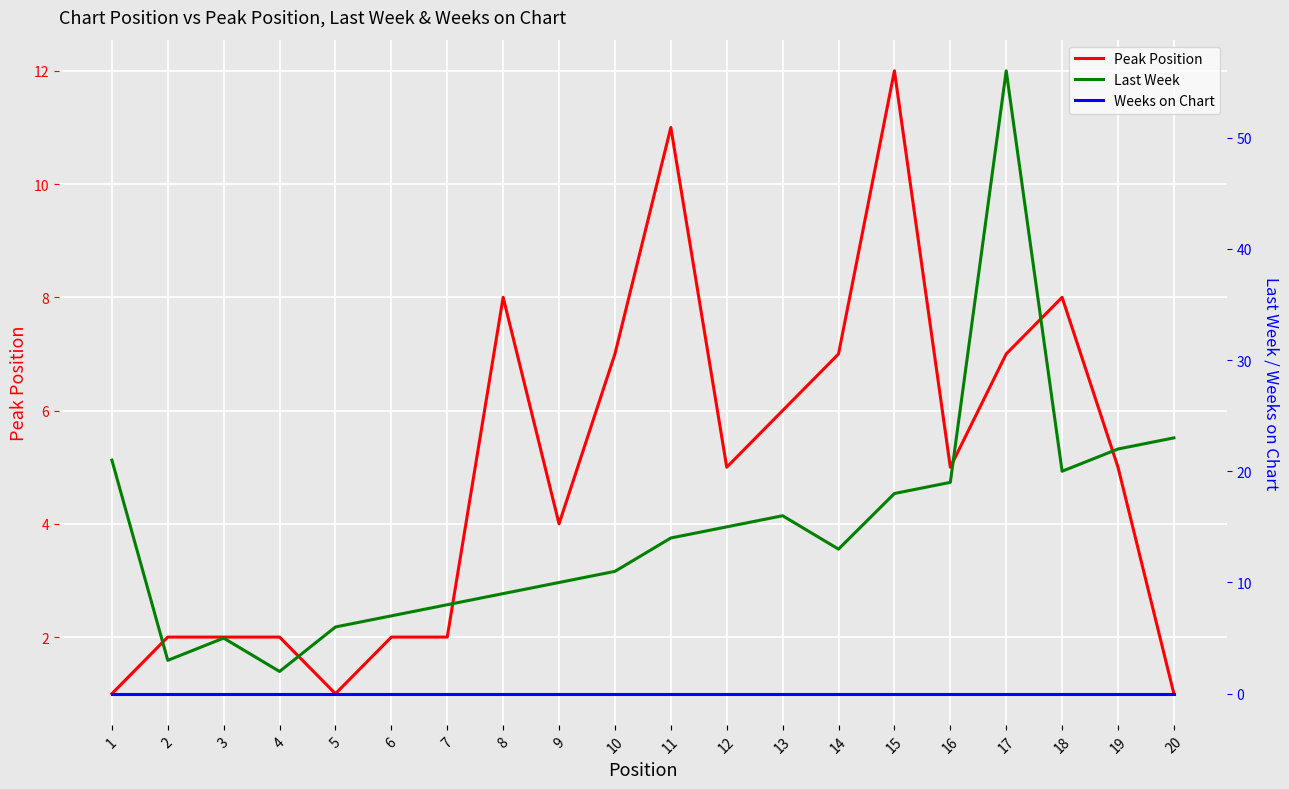

What are all the series names shown in the legend?

Peak Position, Last Week, Weeks on Chart